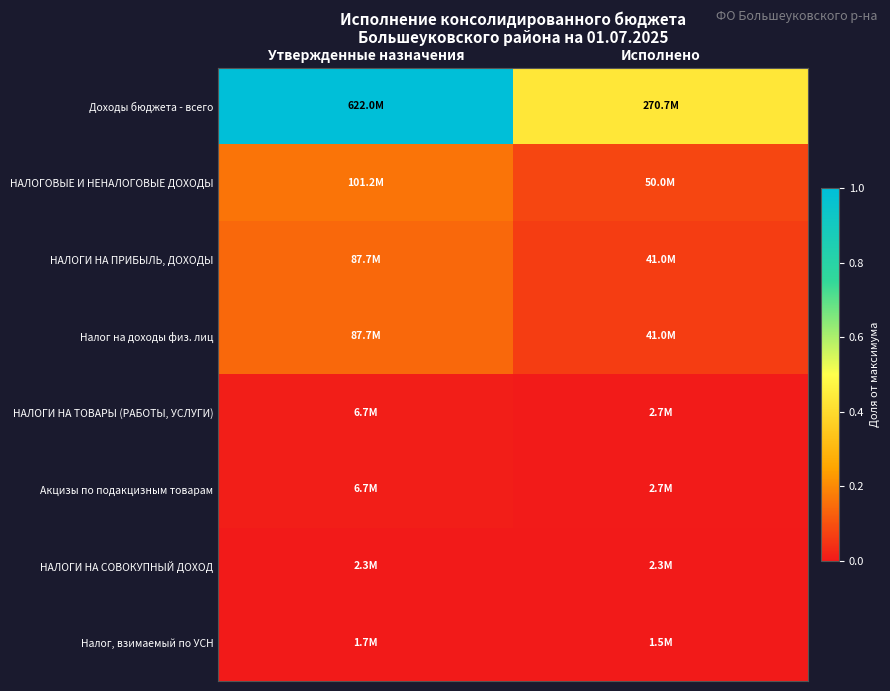

What is the spread (max minus min) of values at Исполнено?

0.4